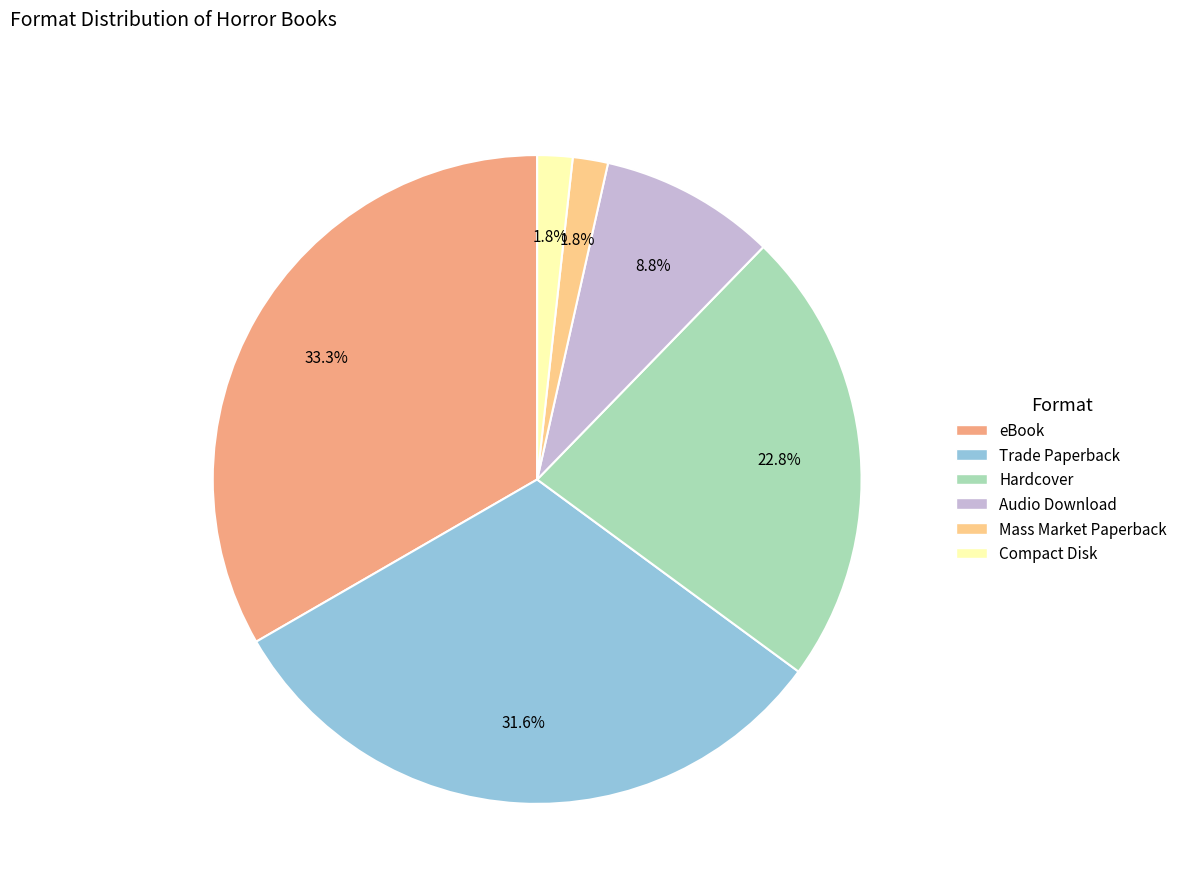

To the nearest percent, what percentage of the pie is Trade Paperback?

32%